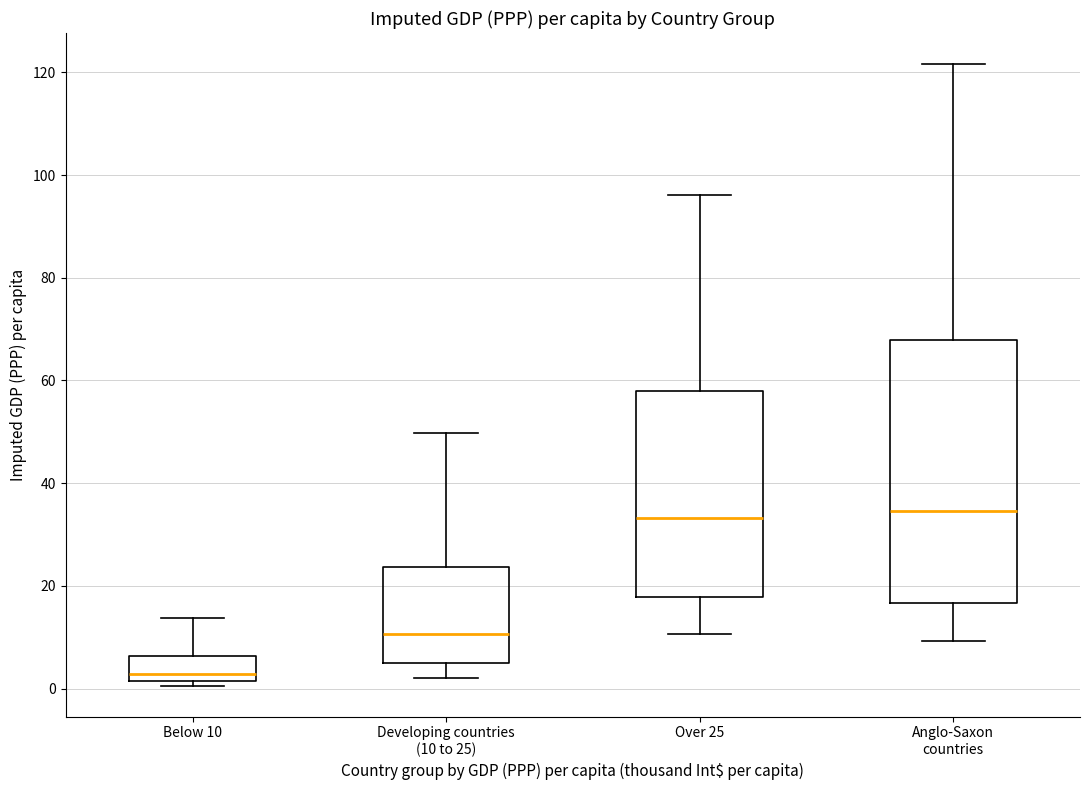

Comparing the boxes themselves (not the whiskers), which one is the tallest?

Anglo-Saxon countries